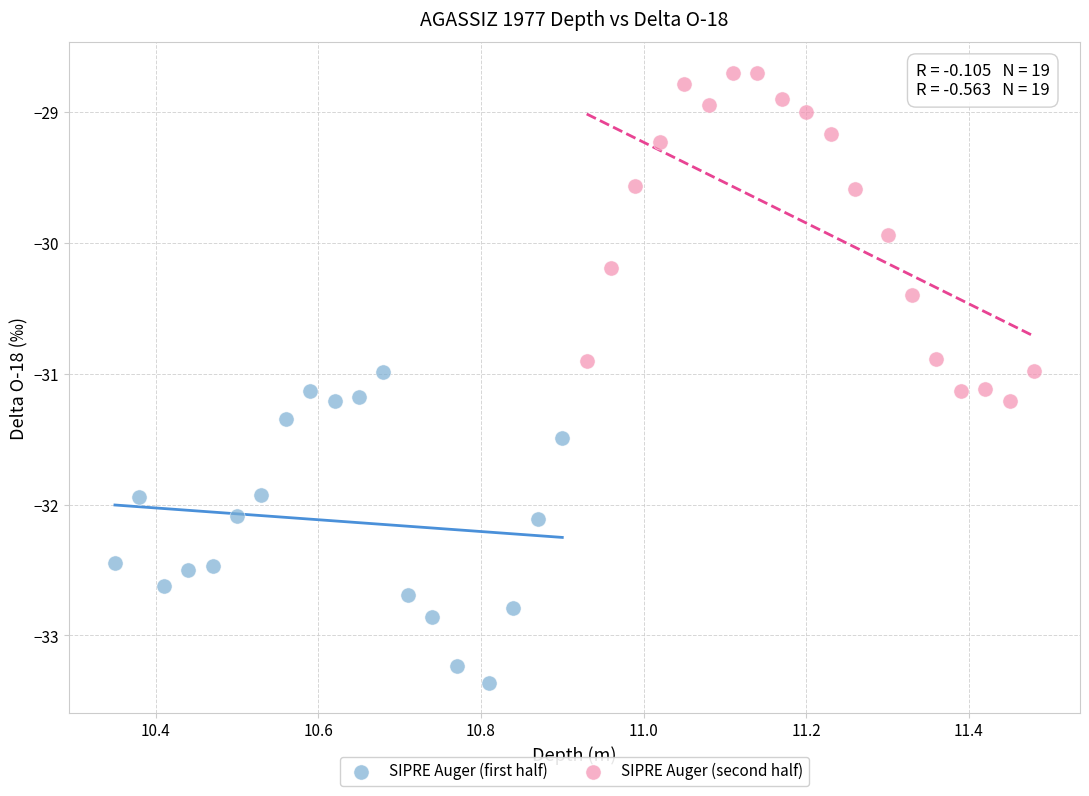

Which series reaches the maximum Y coordinate?

SIPRE Auger (second half)